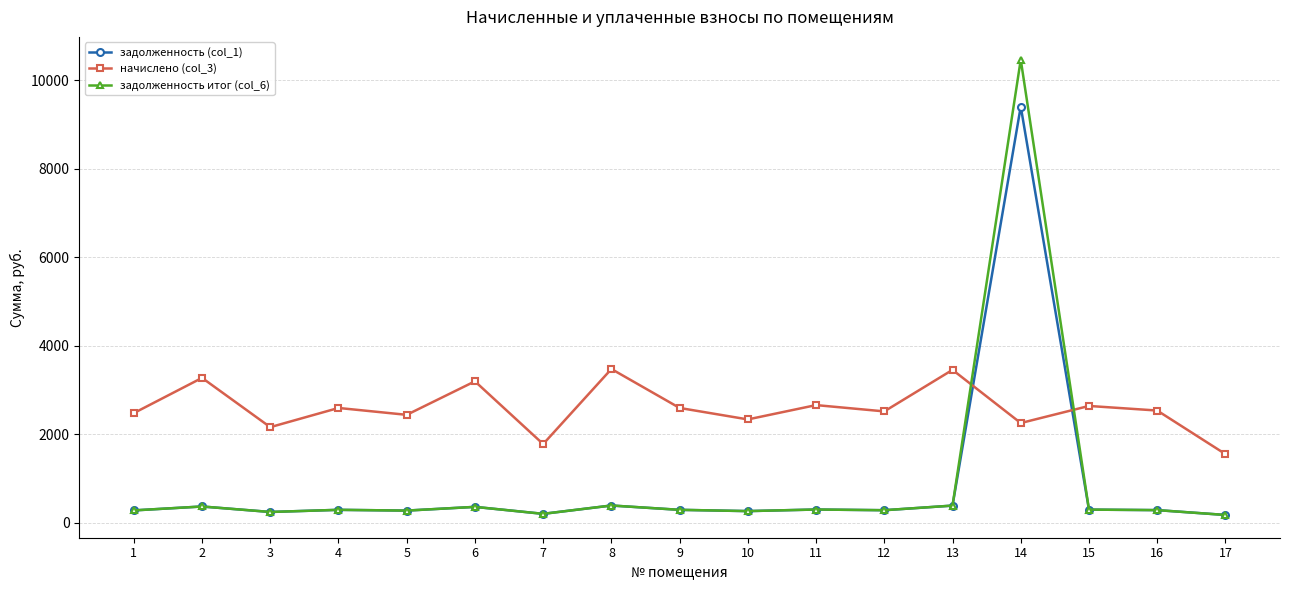

True or false: начислено (col_3) and задолженность итог (col_6) cross at least once.

True